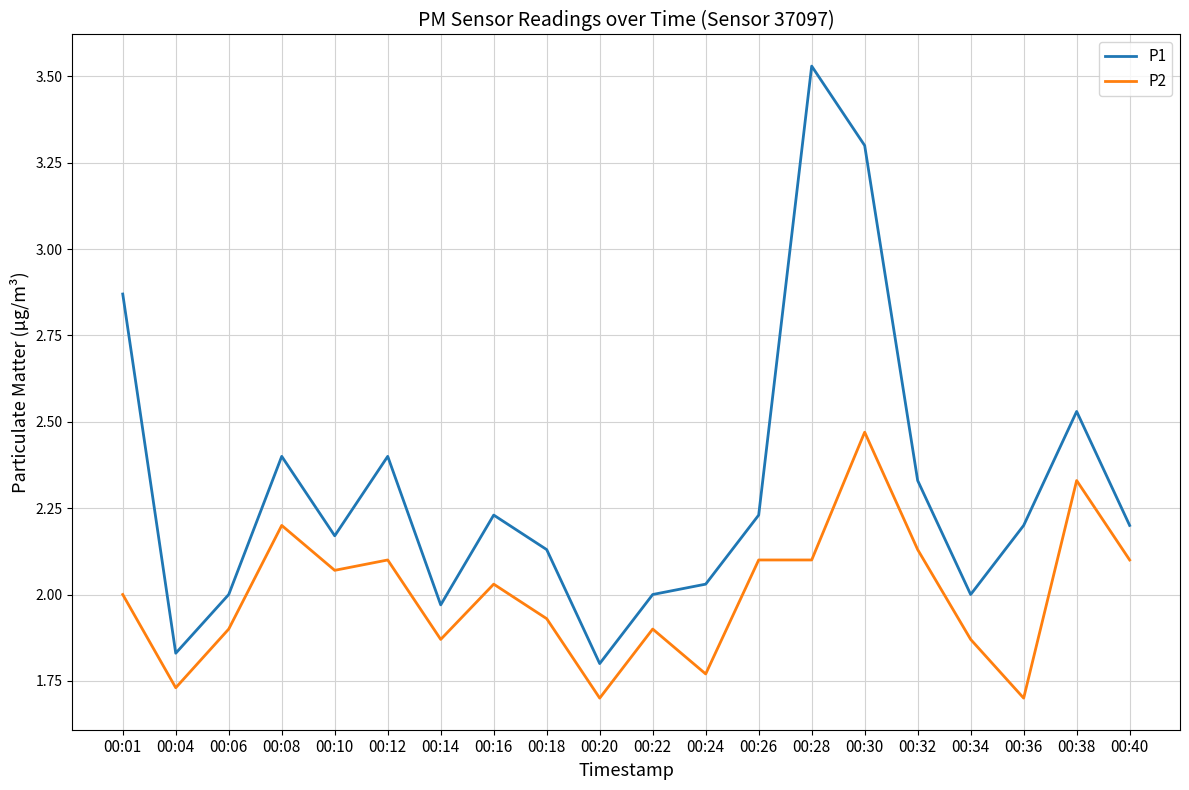

Which category has the highest value across all series?

00:28